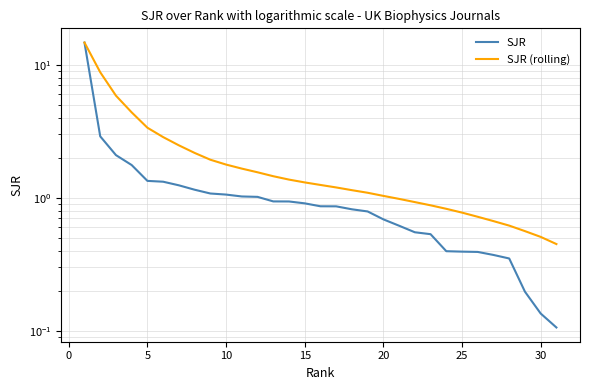

Rank the series by their maximum value, from highest to lowest.

SJR, SJR (rolling)